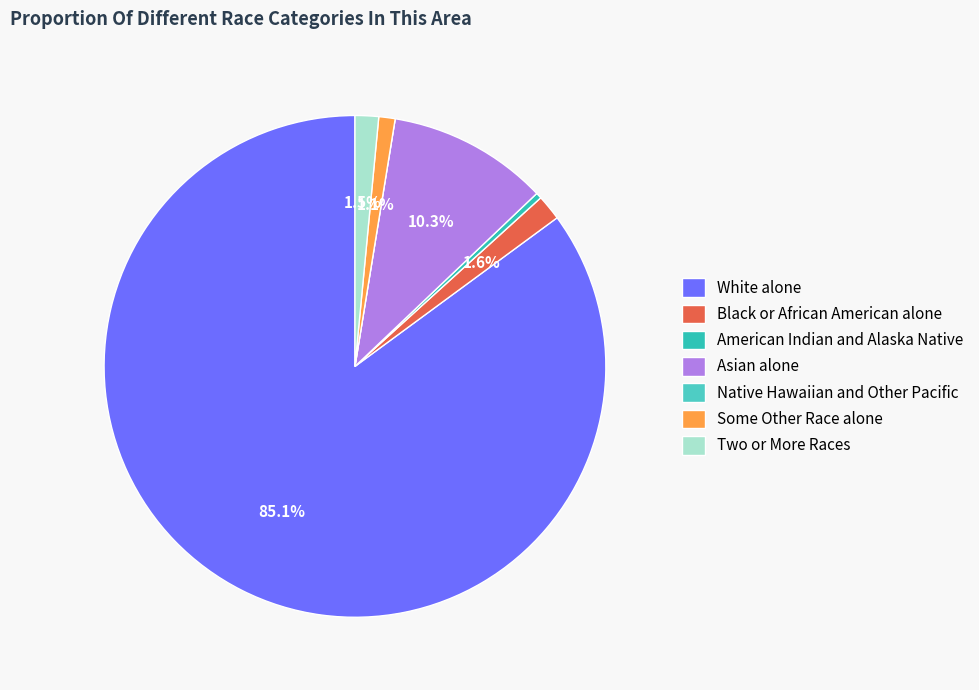

What is the smallest slice in the pie chart?

Native Hawaiian and Other Pacific